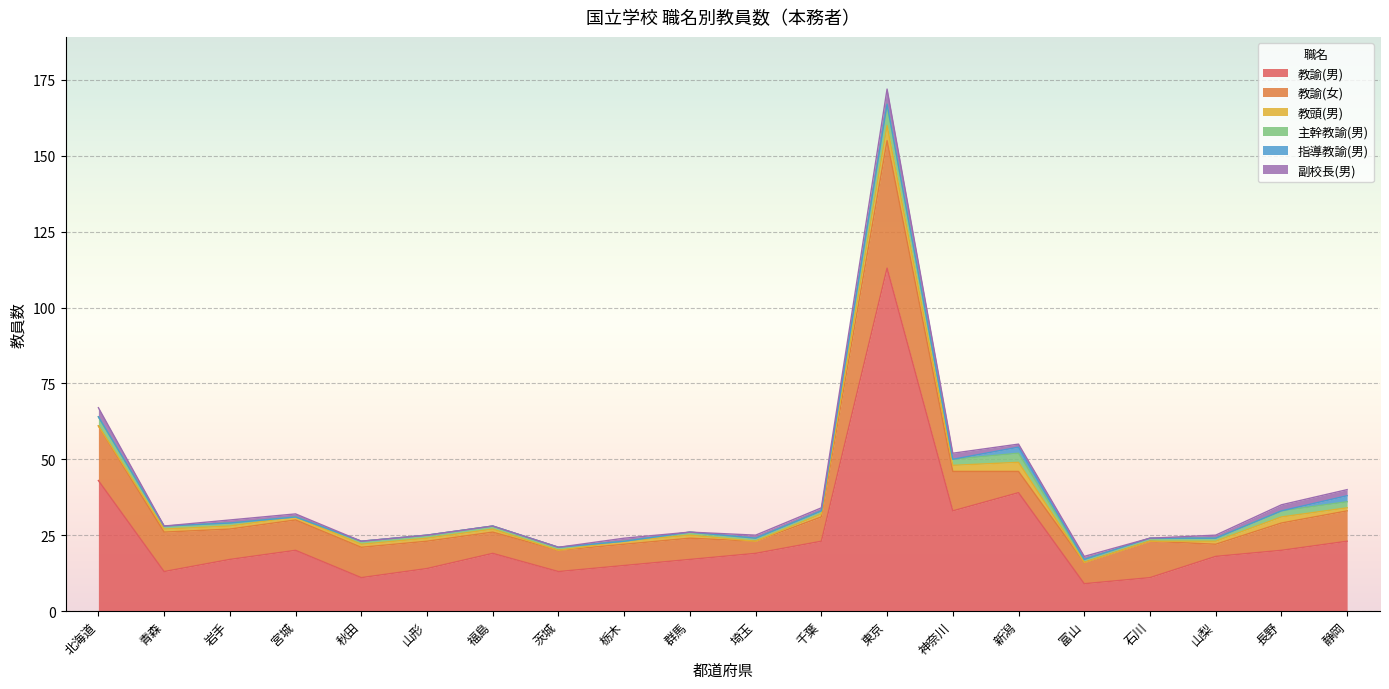

Rank the categories by 指導教諭(男) value from highest to lowest.

新潟, 静岡, 北海道, 青森, 岩手, 宮城, 秋田, 山形, 福島, 茨城, 栃木, 群馬, 埼玉, 千葉, 東京, 神奈川, 富山, 石川, 山梨, 長野